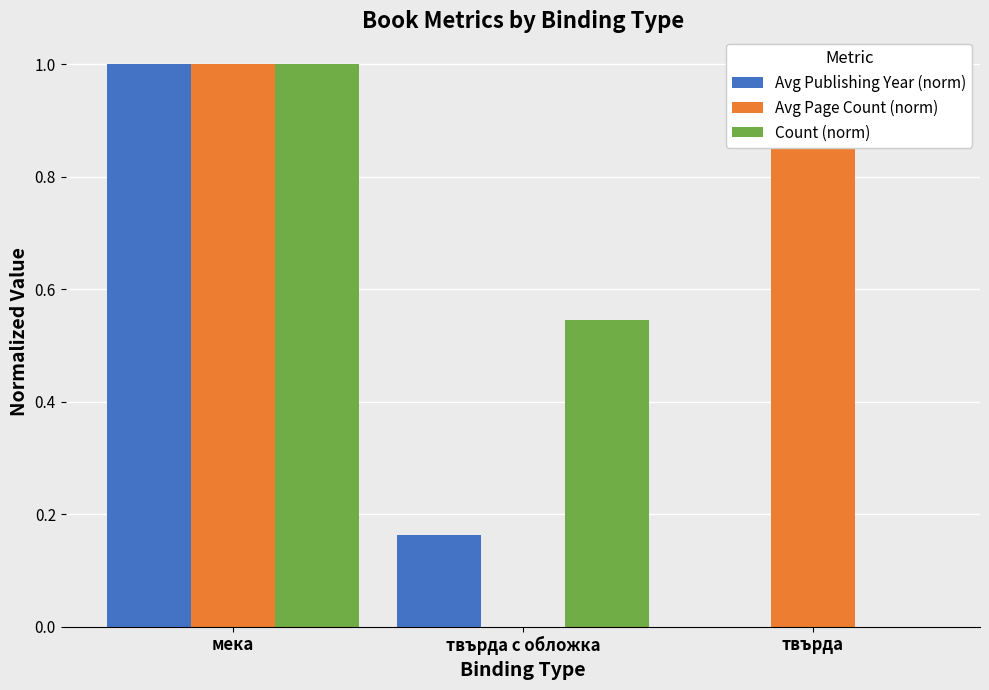

The Avg Page Count (norm) series shows 1.3 at мека. True or false?

False